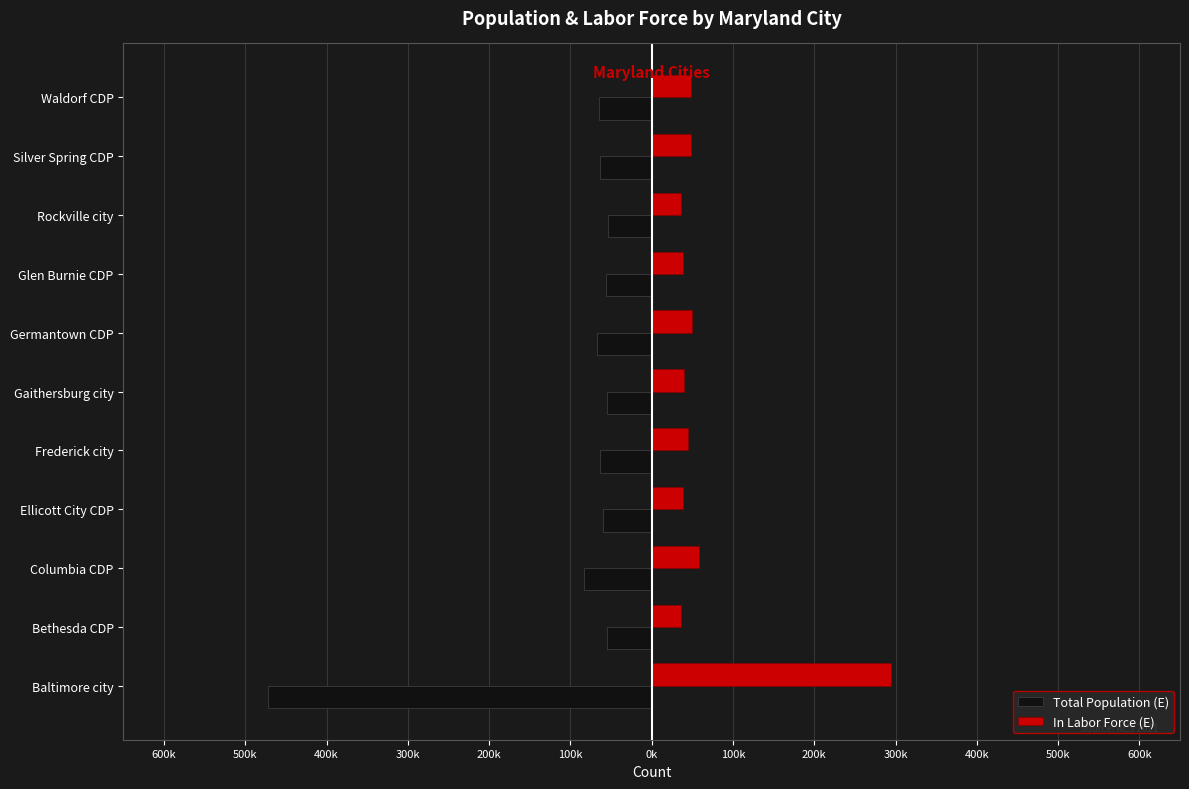

What is the lowest value of the In Labor Force (E) series?

35.8